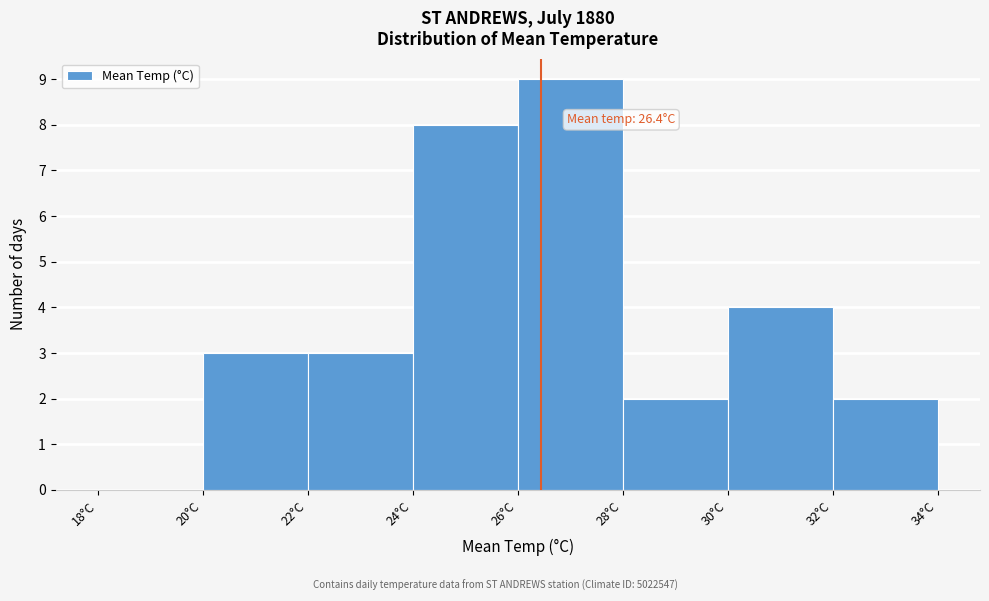

Which range on the x-axis has the tallest bar?

26 to 28